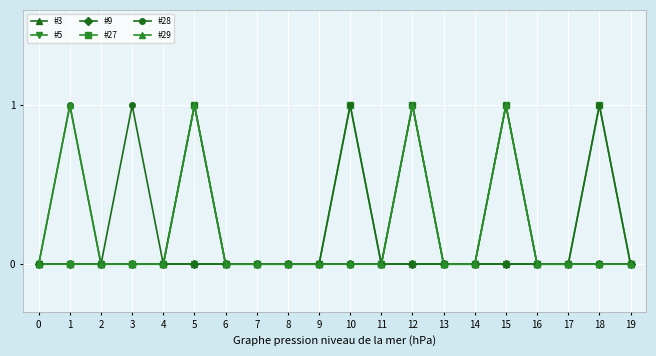

Which series has the largest total across all categories?

#28